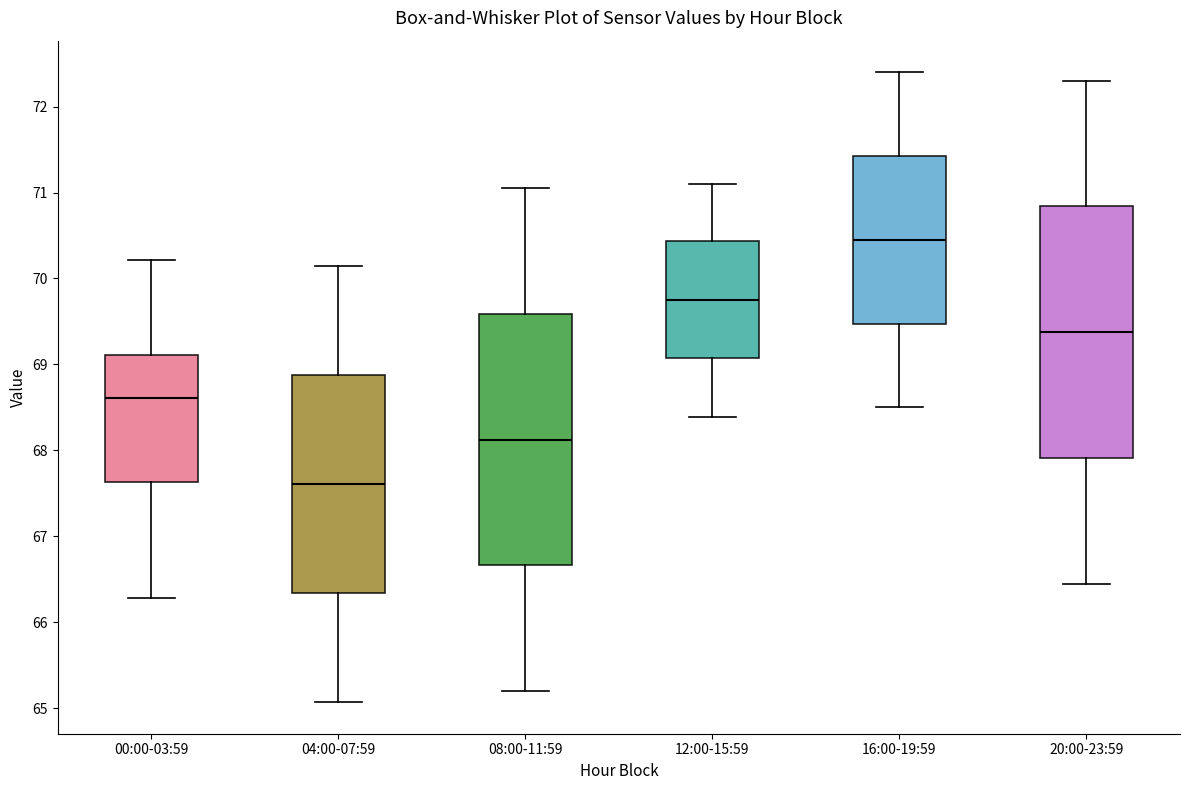

Where does the median line of the box for 08:00-11:59 sit on the y-axis? The values are not printed on the chart, so give them approximately, as read against the axis.

68.1